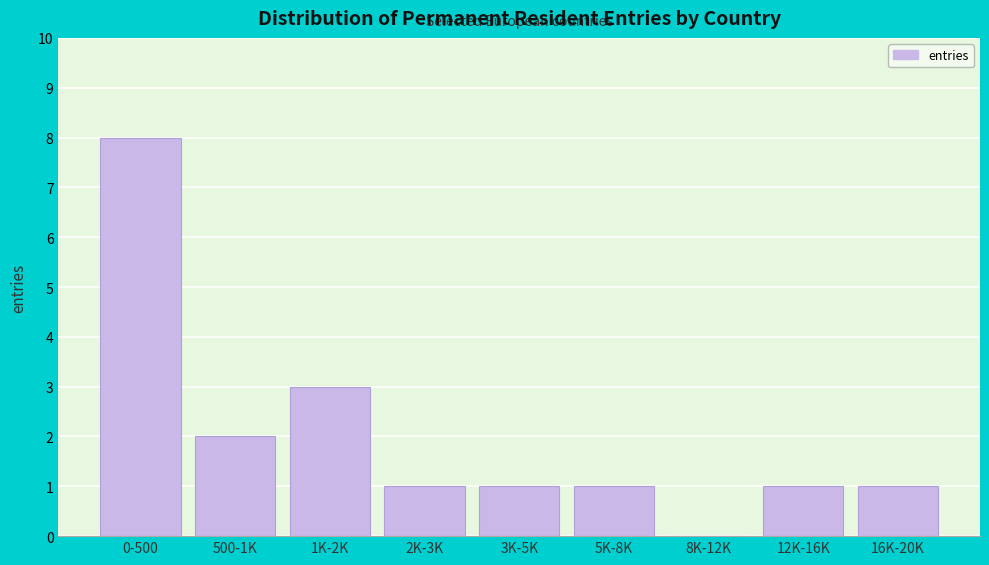

Reading right to left, list all the values displayed in this chart.

16K-20K=1	12K-16K=1	8K-12K=0	5K-8K=1	3K-5K=1	2K-3K=1	1K-2K=3	500-1K=2	0-500=8